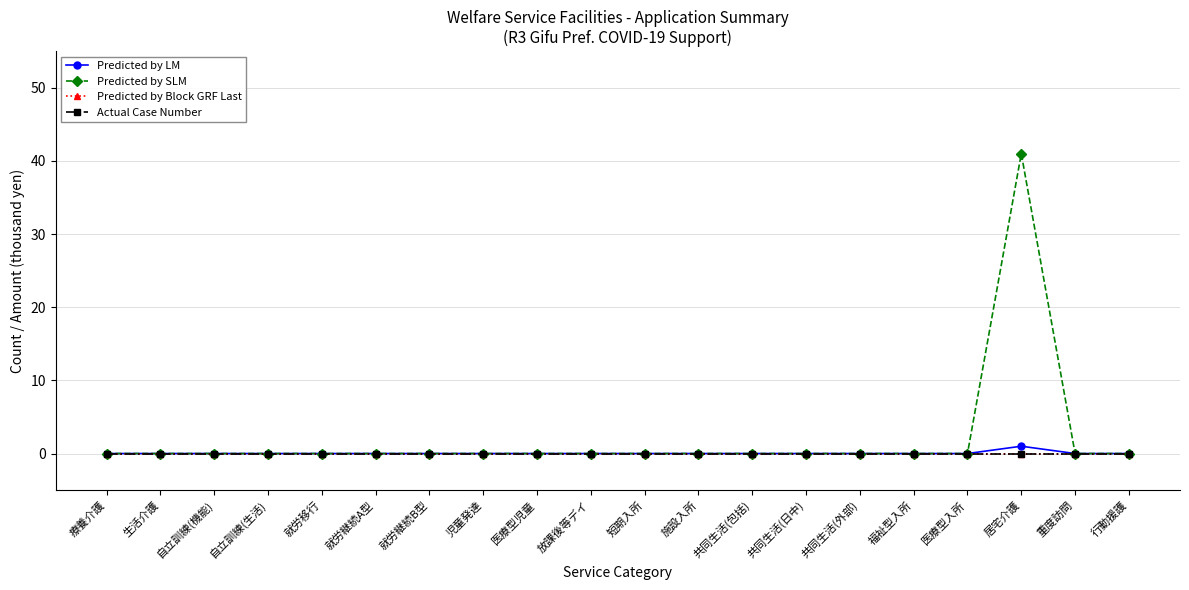

What position from the left is 短期入所?

11